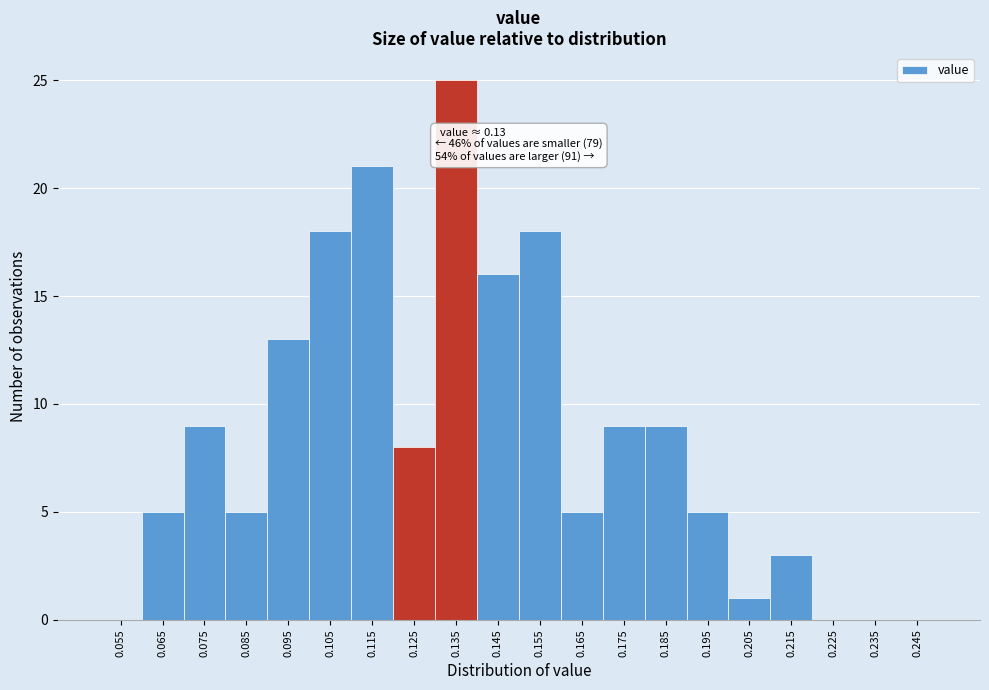

Over which range of the x-axis is the bar tallest?

0.13 to 0.14